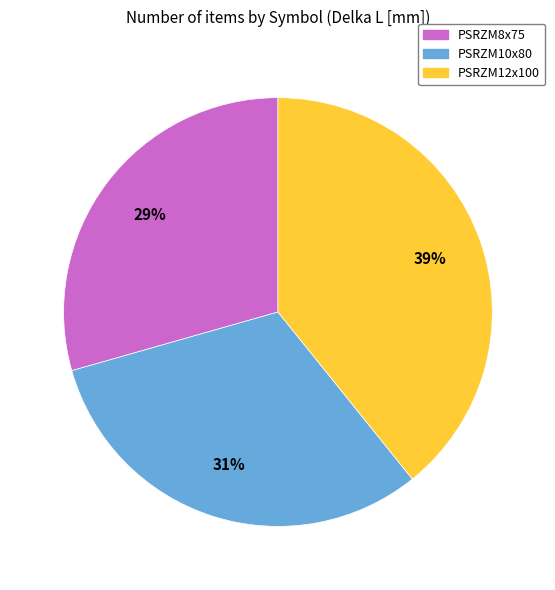

Does PSRZM10x80 account for over 50% of the chart?

No